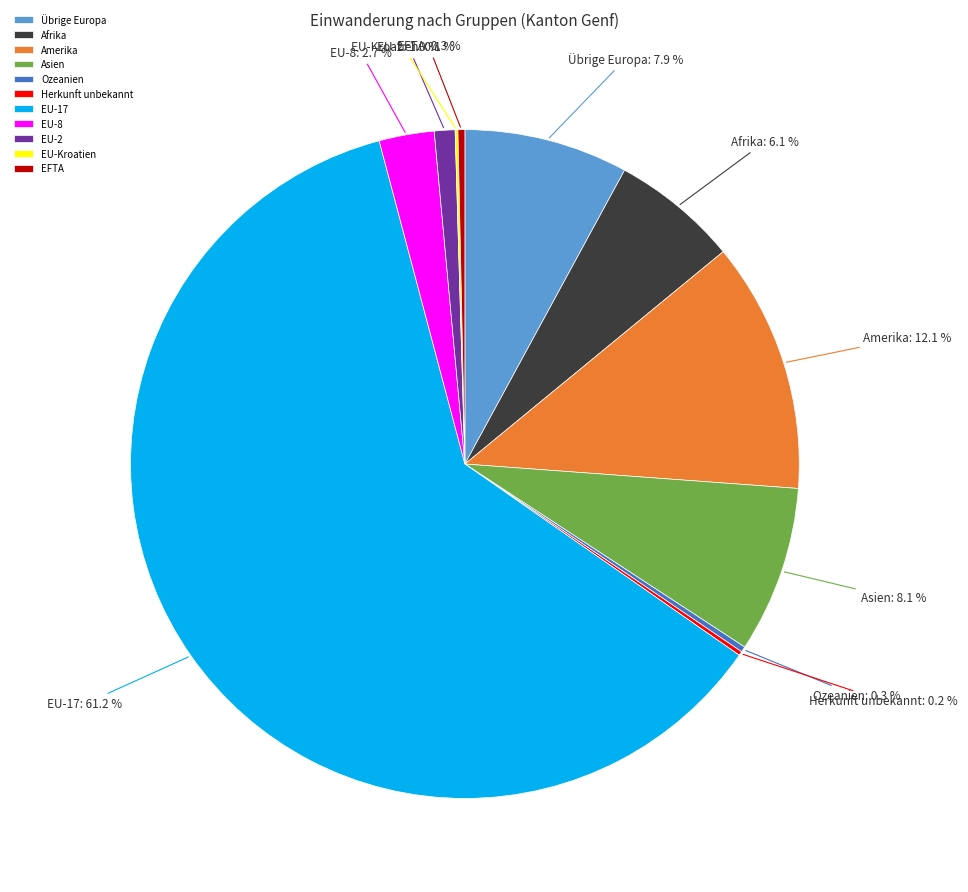

What percentage is NOT represented by Asien?

91.9%